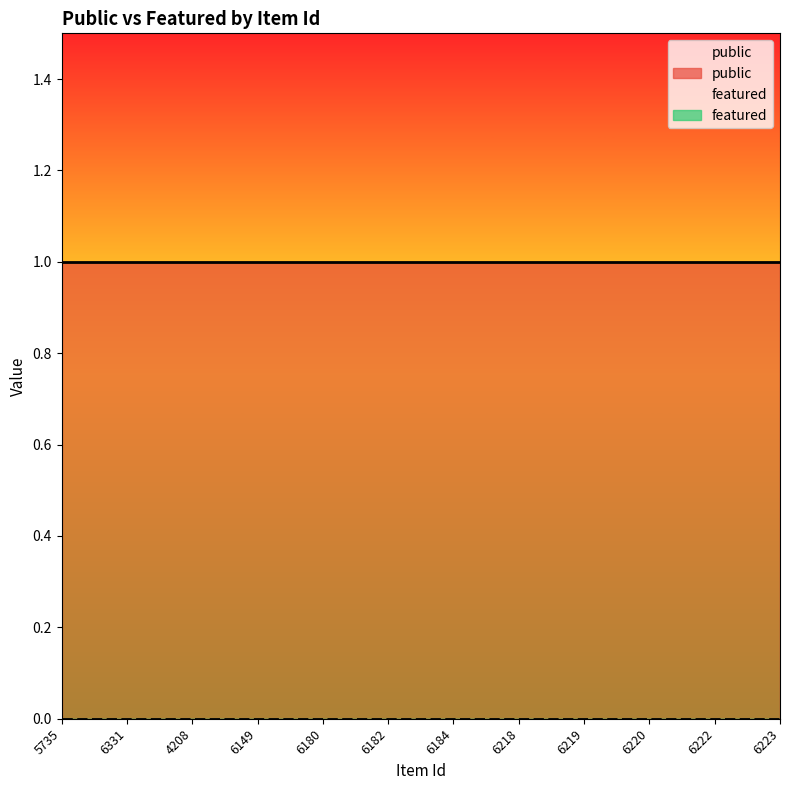

Reading left to right, what are all the values shown in this chart?

public: 1	1	1	1	1	1	1	1	1	1	1	1
featured: 0	0	0	0	0	0	0	0	0	0	0	0